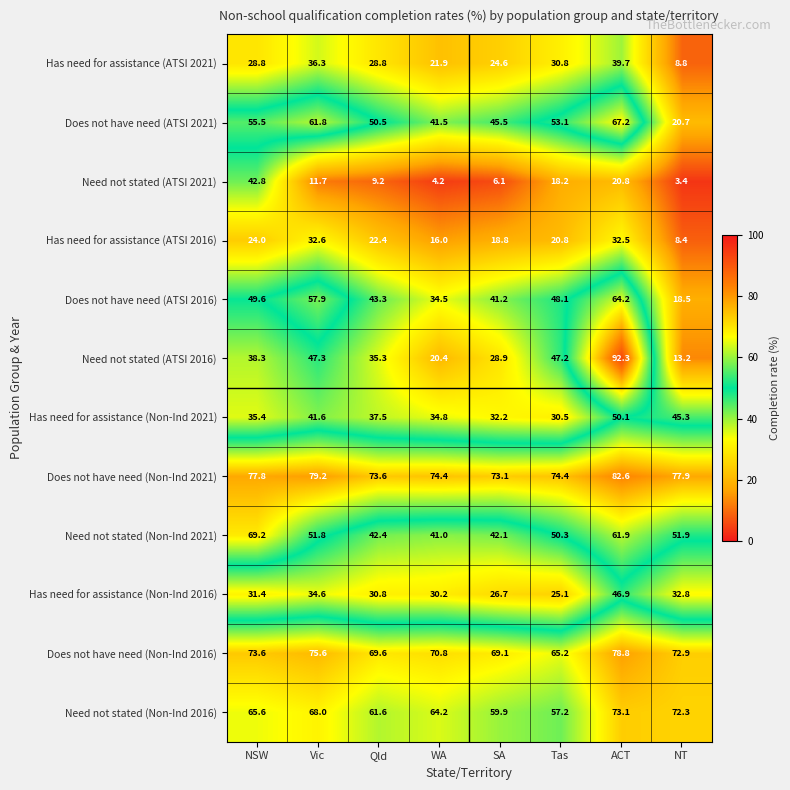

What is the maximum value shown in the chart?

92.3